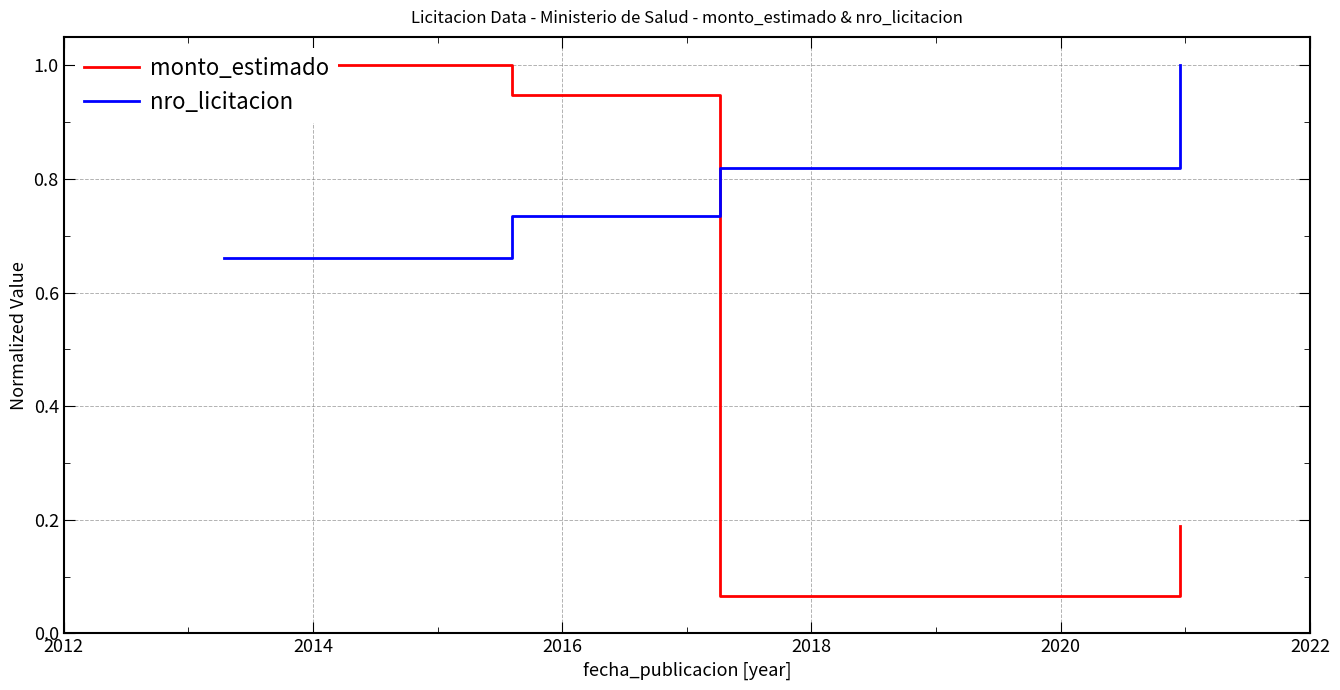

True or false: nro_licitacion has more than 0 points higher than both neighbors.

False